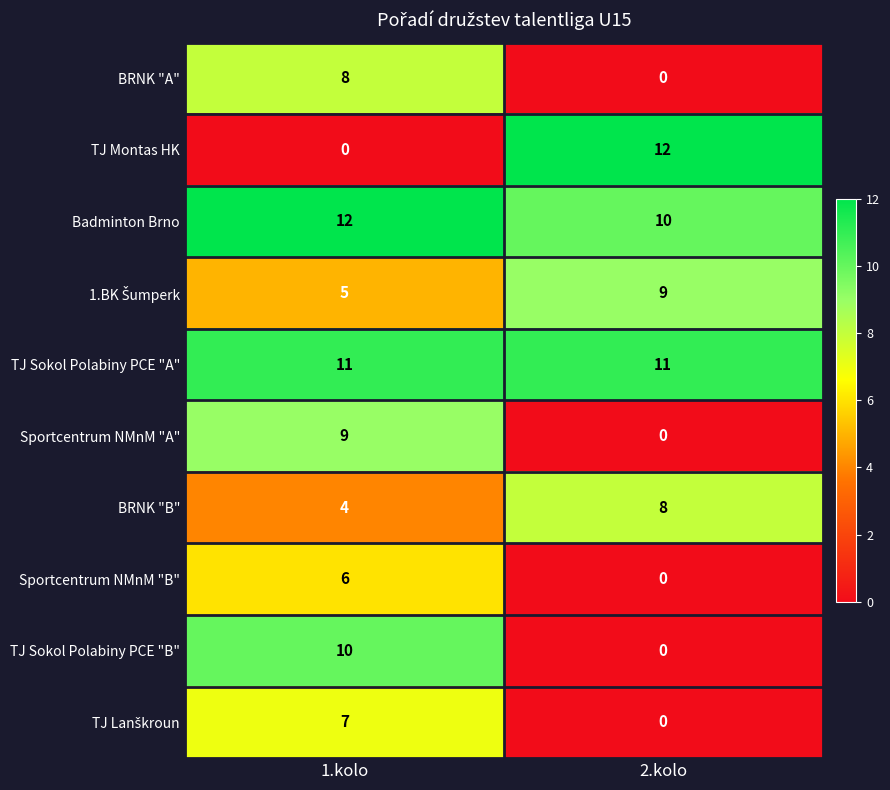

At which category is the sum across all series the highest?

1.kolo